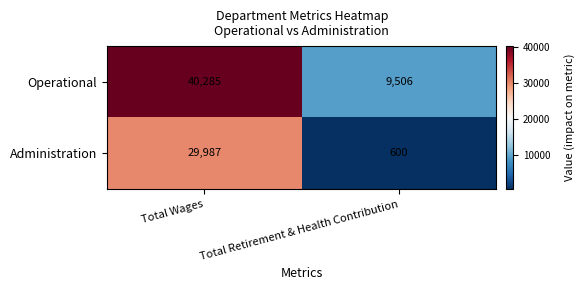

Where is Operational nearest to the value 24895?

Total Retirement & Health Contribution